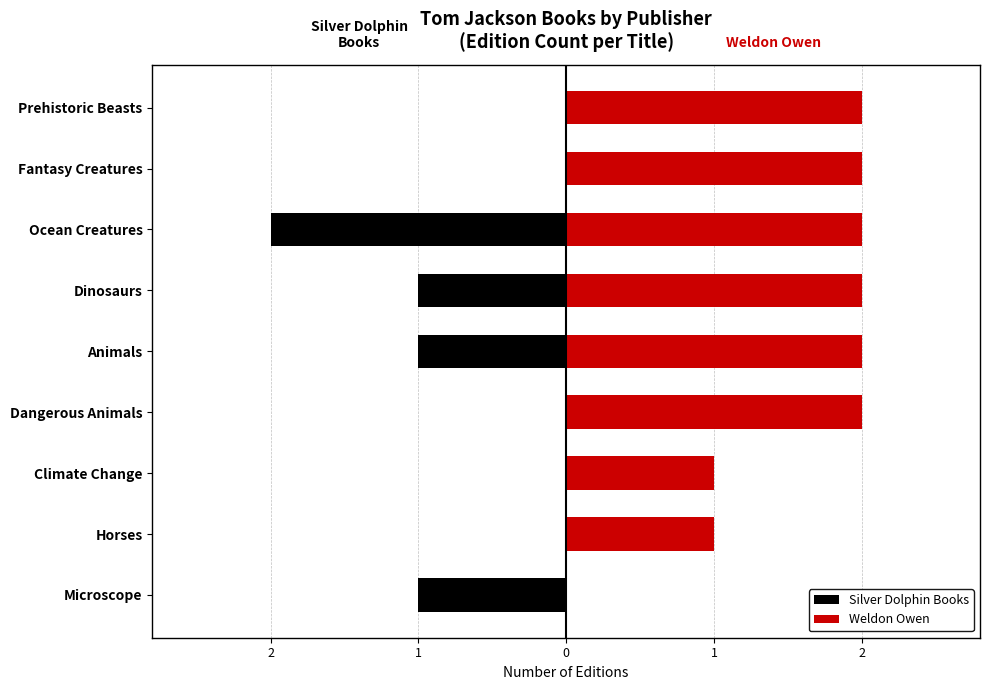

The Silver Dolphin Books series shows 0 at Climate Change. True or false?

True